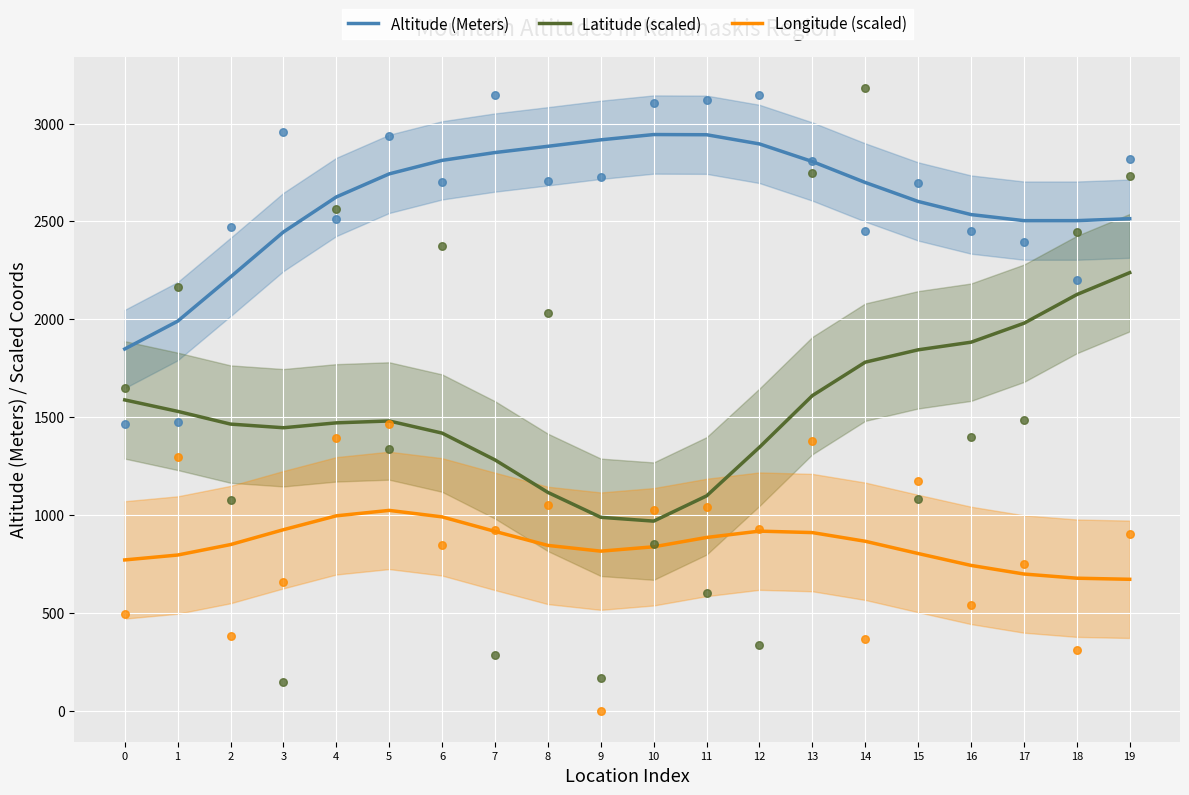

At which category is the sum across all series the highest?

19